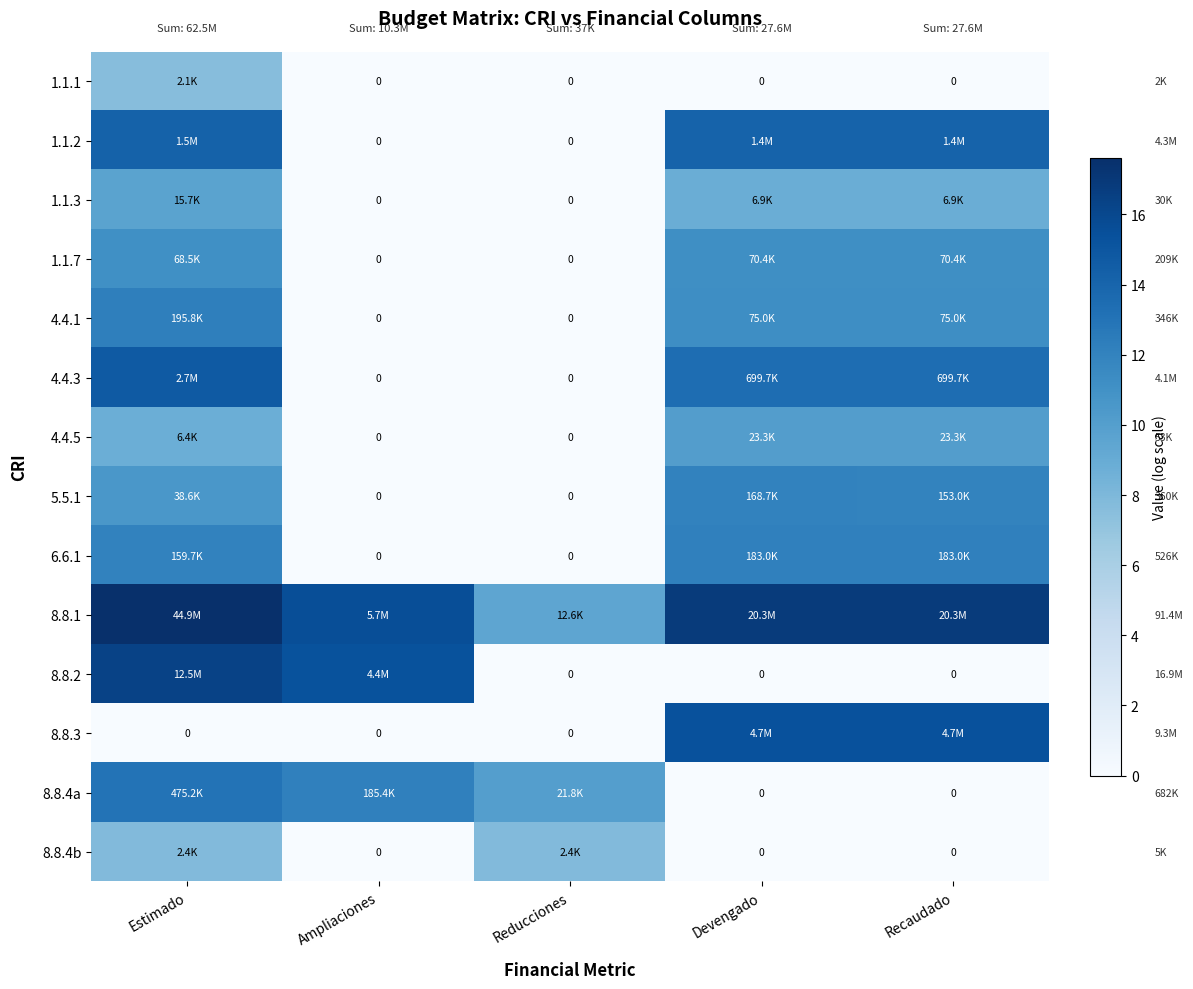

Count the number of data series in this chart.

14